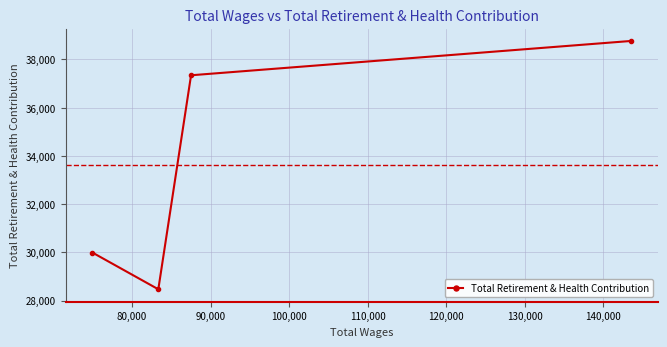

What is the value of the 3rd point from the left?

37345